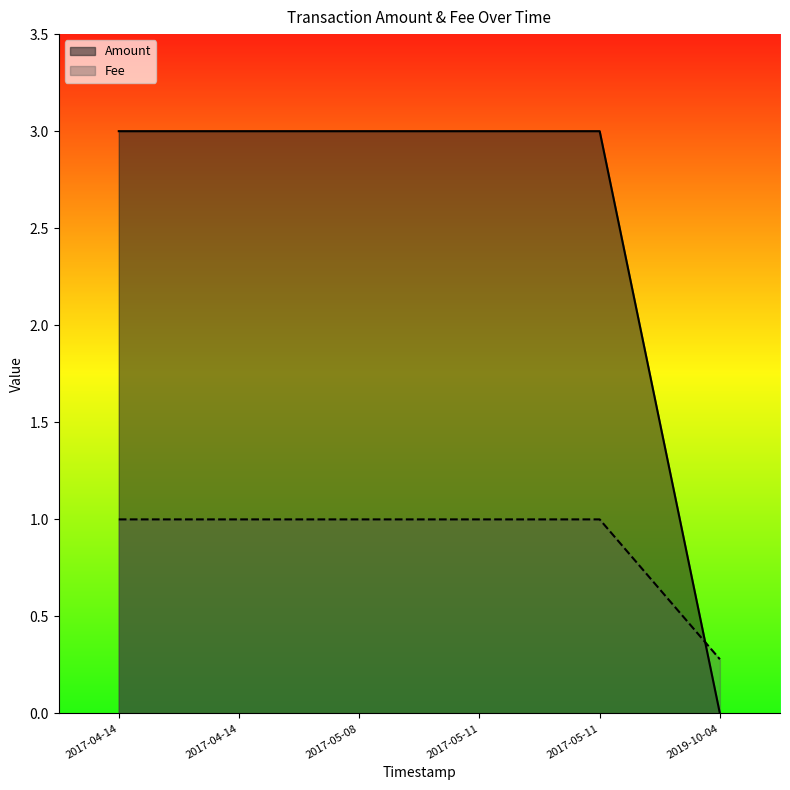

The Amount series shows 3.0 at 2017-04-14 14:37:10. True or false?

True